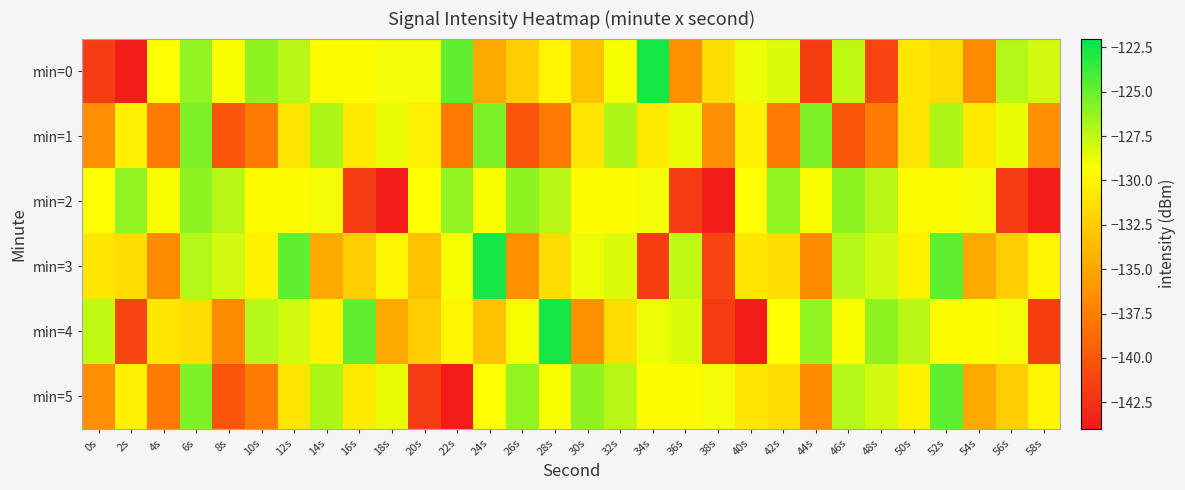

What is the total value across all series at 58s?

-809.8